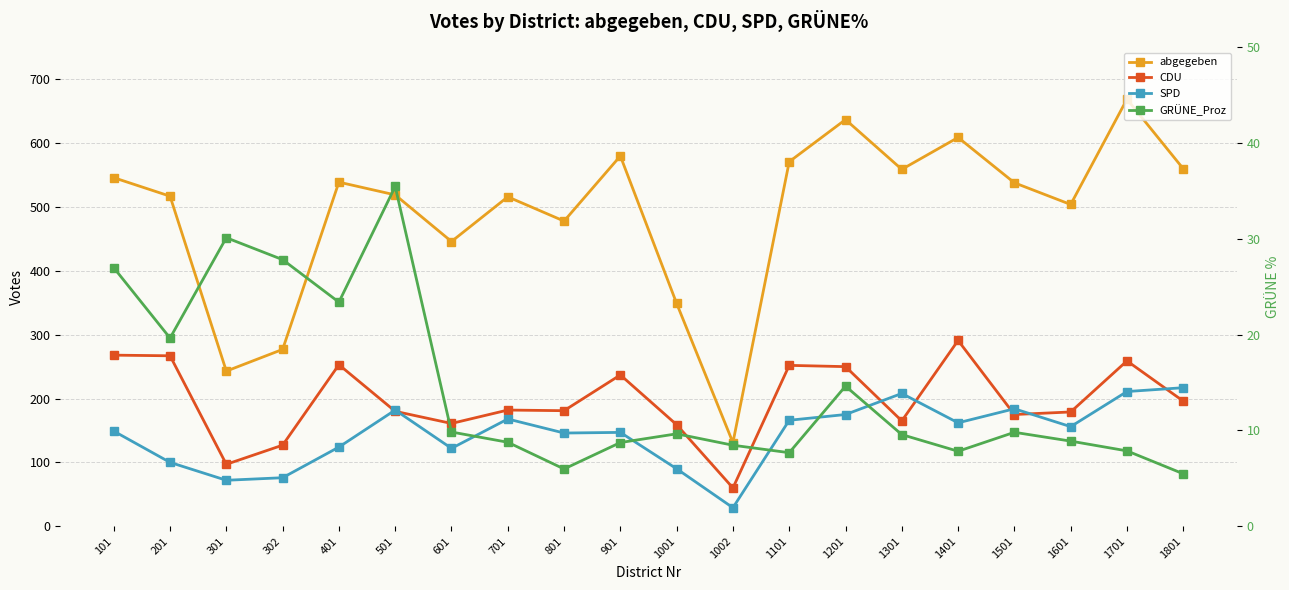

What is the value of the SPD point at the 14th from the left?

175.0